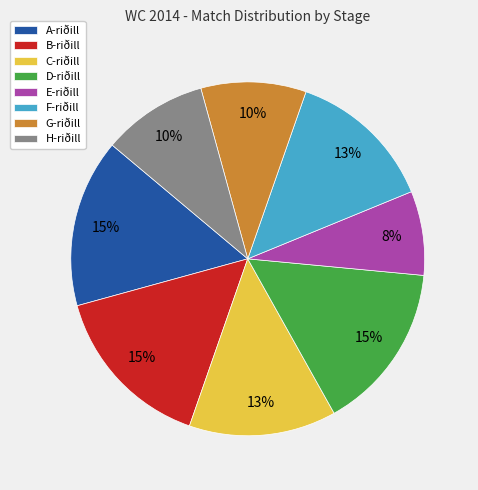

To the nearest percent, what is the combined percentage of G-riðill and D-riðill?

25%